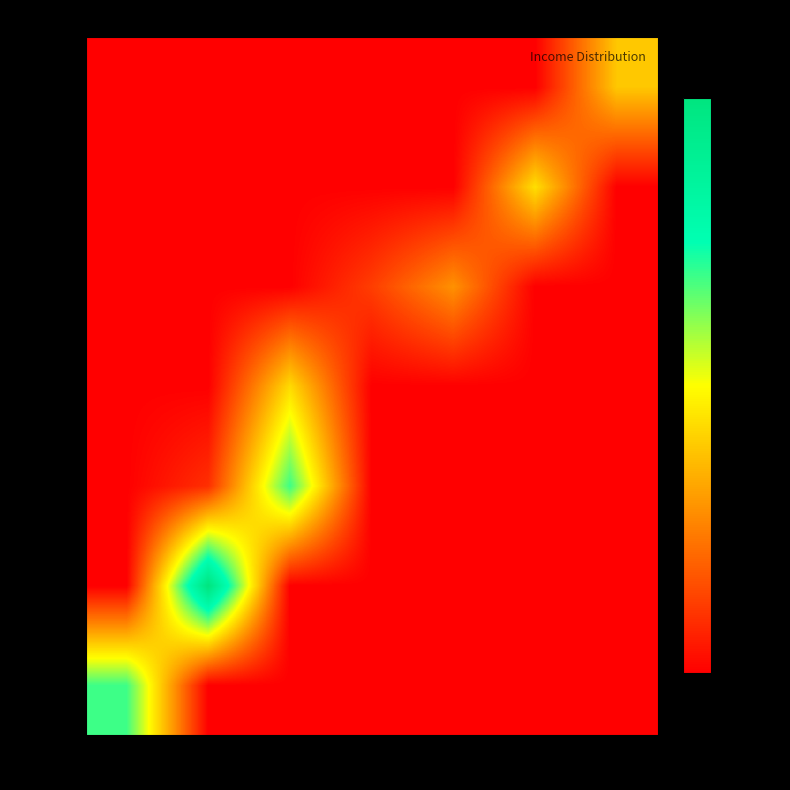

Reading left to right, list all the values displayed in this chart.

3k-5k: 3k-4.5k=45877.6	4.5k-5.5k=0.0	5.5k-6.5k=0.0	6.5k-7.5k=0.0	7.5k-9k=0.0	9k-12k=0.0	12k+=0.0
5k-6k: 3k-4.5k=0.0	4.5k-5.5k=66507.7	5.5k-6.5k=0.0	6.5k-7.5k=0.0	7.5k-9k=0.0	9k-12k=0.0	12k+=0.0
6k-7k: 3k-4.5k=0.0	4.5k-5.5k=6195.0	5.5k-6.5k=45976.2	6.5k-7.5k=0.0	7.5k-9k=0.0	9k-12k=0.0	12k+=0.0
7k-8k: 3k-4.5k=0.0	4.5k-5.5k=0.0	5.5k-6.5k=28577.2	6.5k-7.5k=0.0	7.5k-9k=0.0	9k-12k=0.0	12k+=0.0
8k-10k: 3k-4.5k=0.0	4.5k-5.5k=0.0	5.5k-6.5k=0.0	6.5k-7.5k=8073.6	7.5k-9k=19004.5	9k-12k=0.0	12k+=0.0
10k-15k: 3k-4.5k=0.0	4.5k-5.5k=0.0	5.5k-6.5k=0.0	6.5k-7.5k=0.0	7.5k-9k=0.0	9k-12k=29106.2	12k+=0.0
15k+: 3k-4.5k=0.0	4.5k-5.5k=0.0	5.5k-6.5k=0.0	6.5k-7.5k=0.0	7.5k-9k=0.0	9k-12k=0.0	12k+=26004.5